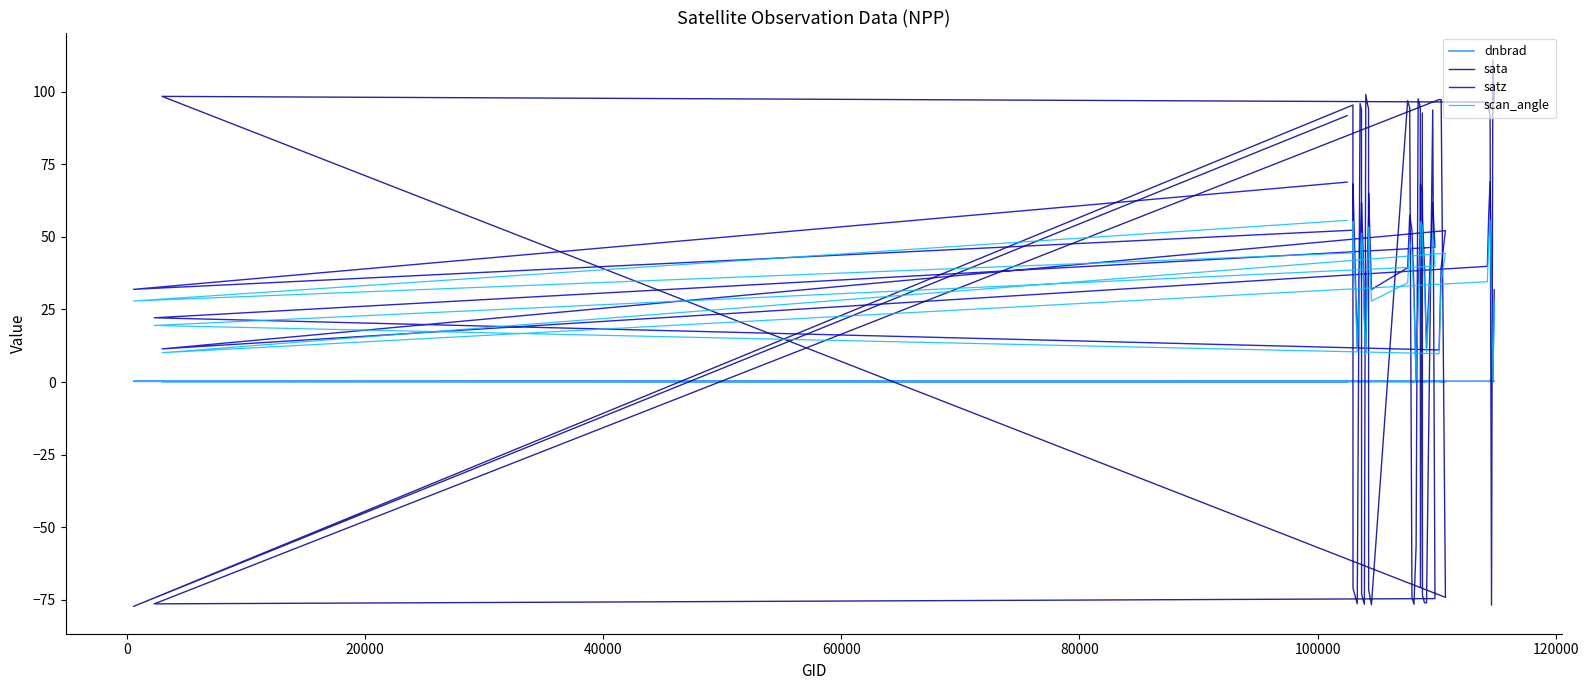

List the series in order of their peak value, highest first.

sata, satz, scan_angle, dnbrad